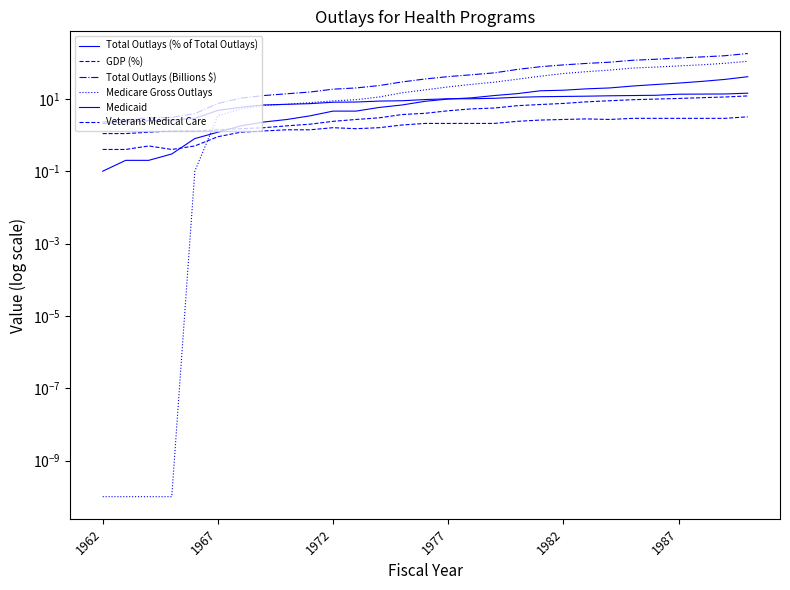

What position from the right is 1982?

9